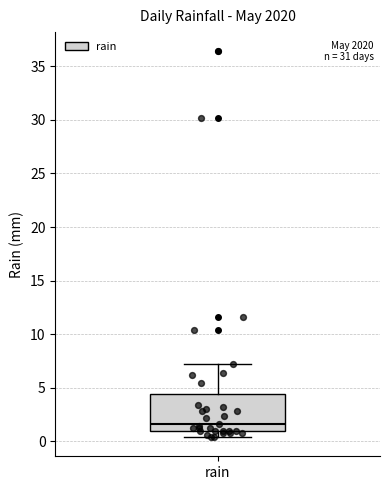

Read this box plot against the y-axis: the position of the median line, the range covered by the box, and the ends of both whiskers. The values are not printed on the chart, so give them approximately, as read against the axis.

median 1.5, box 1.0 to 4.5, whiskers 0.5 to 7.0